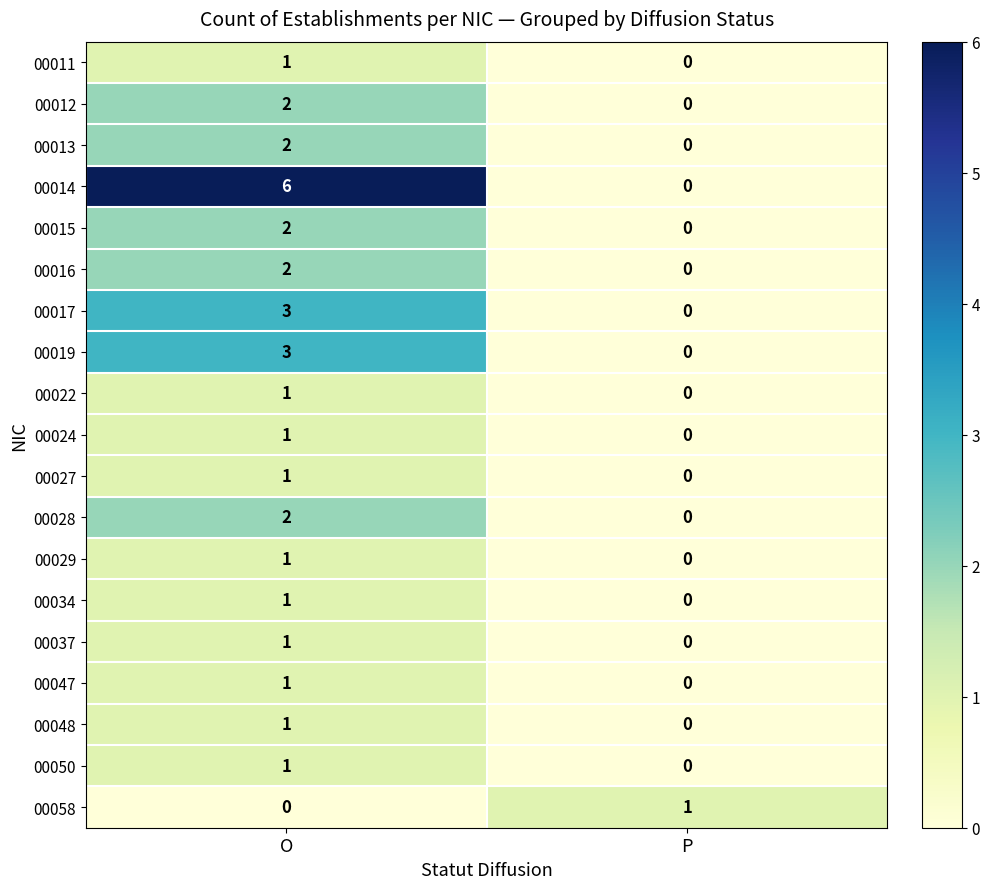

What is the maximum value shown in the chart?

6